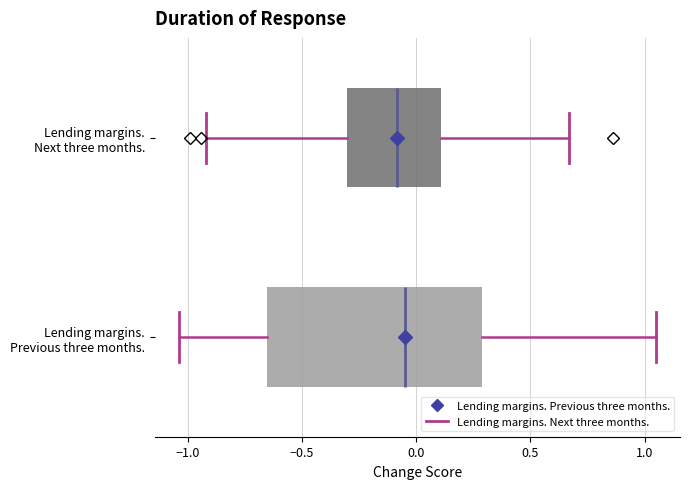

Where is the left edge of the box for Lending margins. Next three months. on the x-axis? The values are not printed on the chart, so give them approximately, as read against the axis.

-0.30